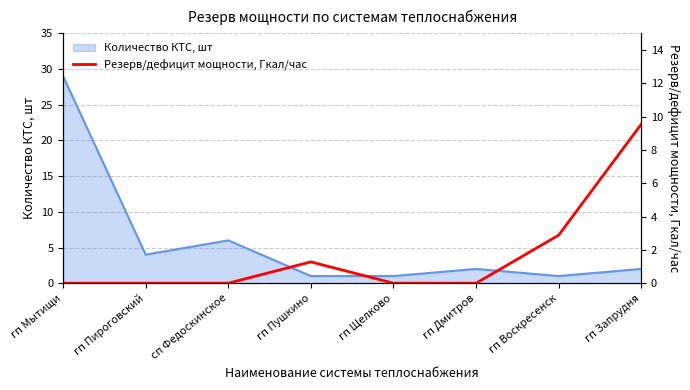

Reading left to right, extract all data points from this chart.

гп Мытищи=0.0	гп Пироговский=0.0	сп Федоскинское=0.0	гп Пушкино=1.3	гп Щелково=0.0	гп Дмитров=0.0	гп Воскресенск=2.9	гп Запрудня=9.5